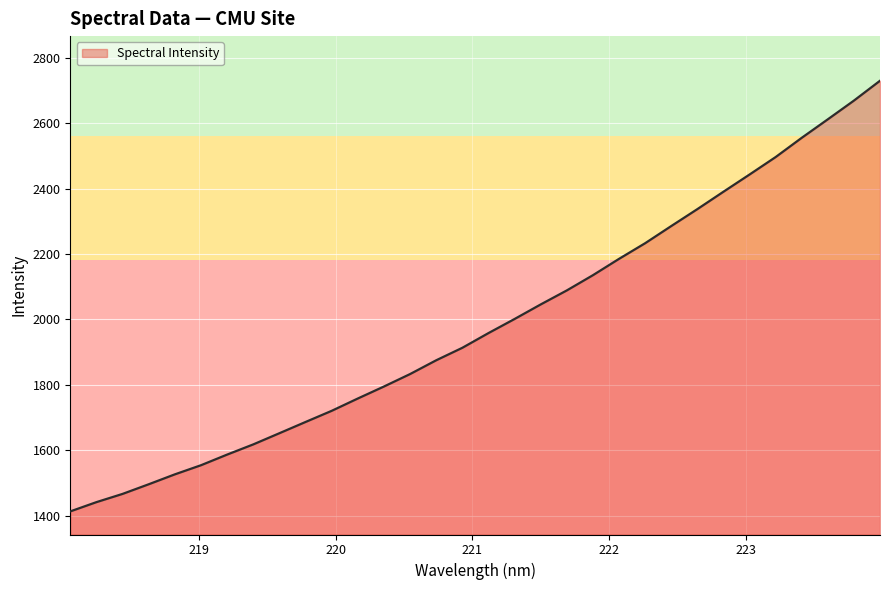

What is the minimum value shown in the chart?

1412.8